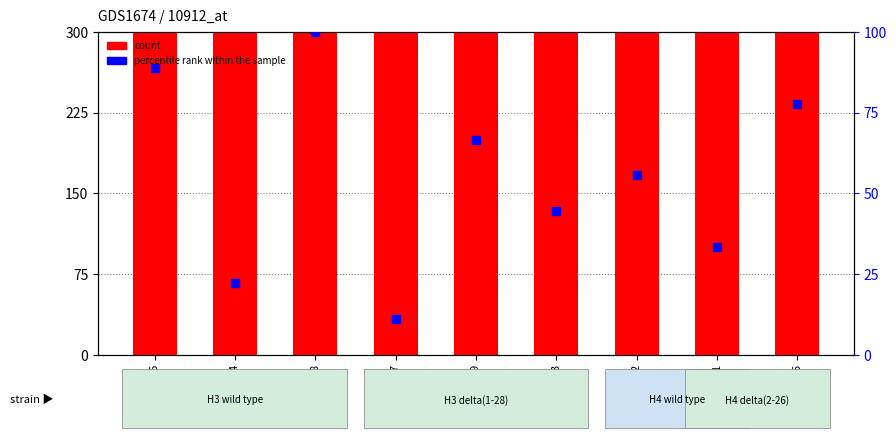

Which series has the largest total across all categories?

count